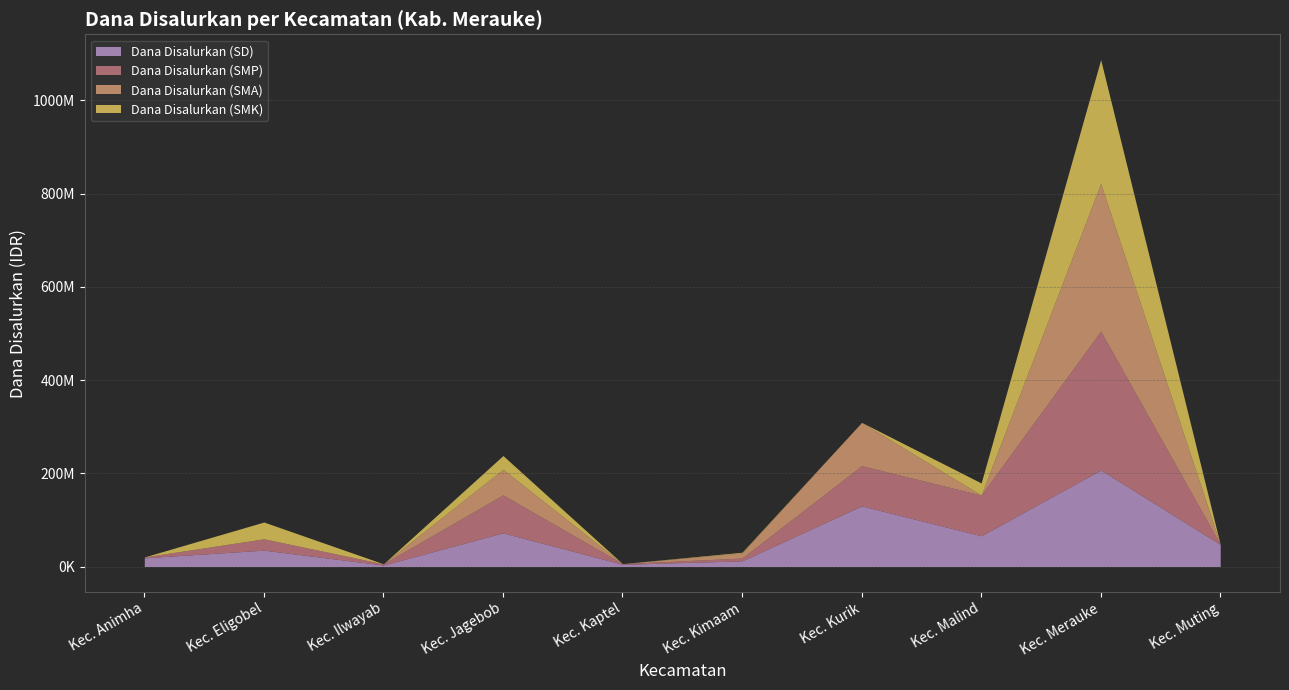

Is it true that Dana Disalurkan (SD) equals 18675000 at Kec. Animha?

True